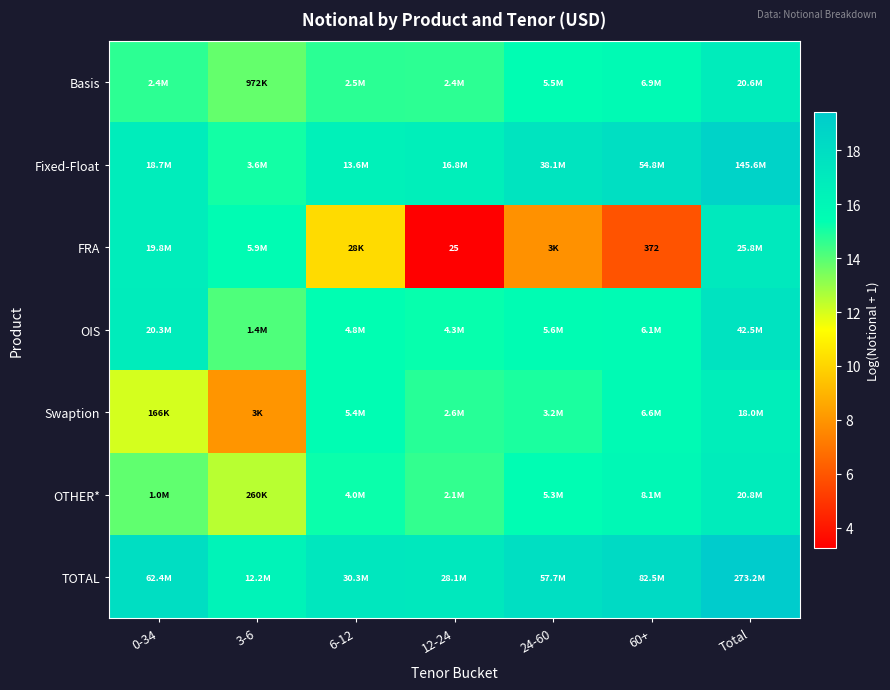

What is the minimum value shown in the chart?

3.3